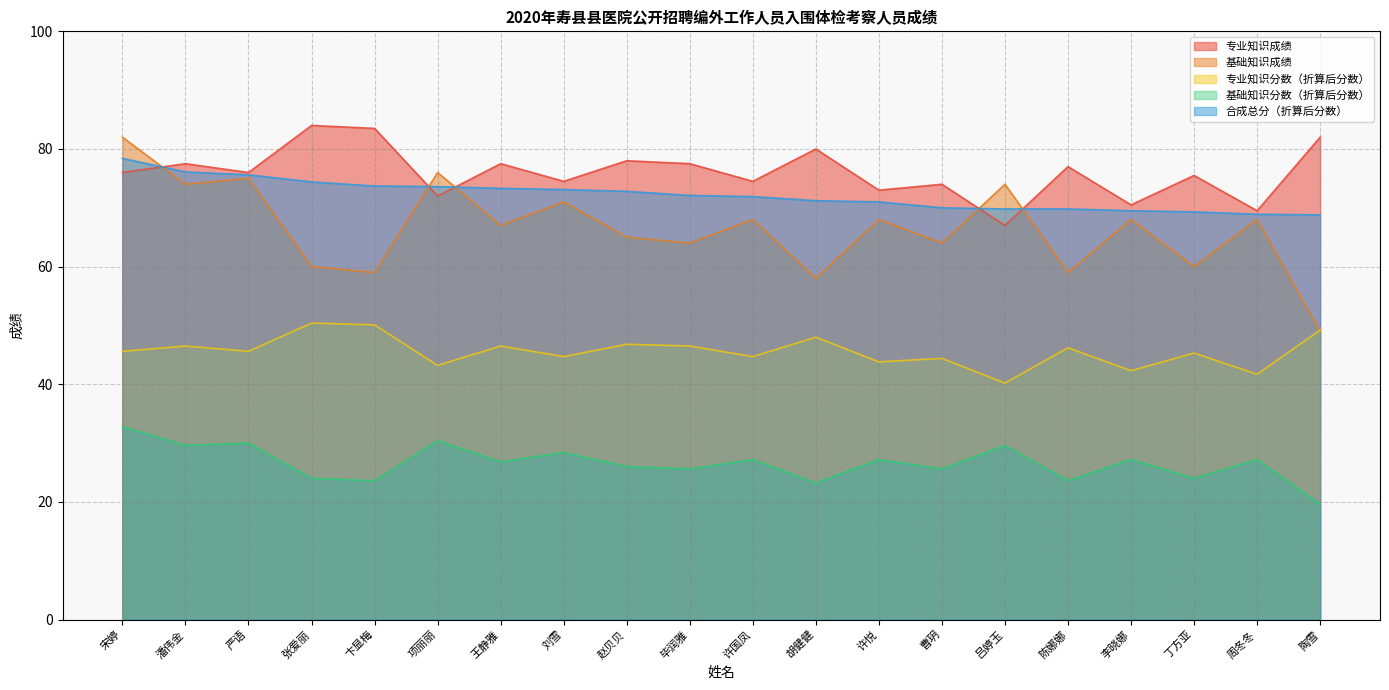

Which category has the highest value in the 专业知识分数（折算后分数） series?

张爱丽